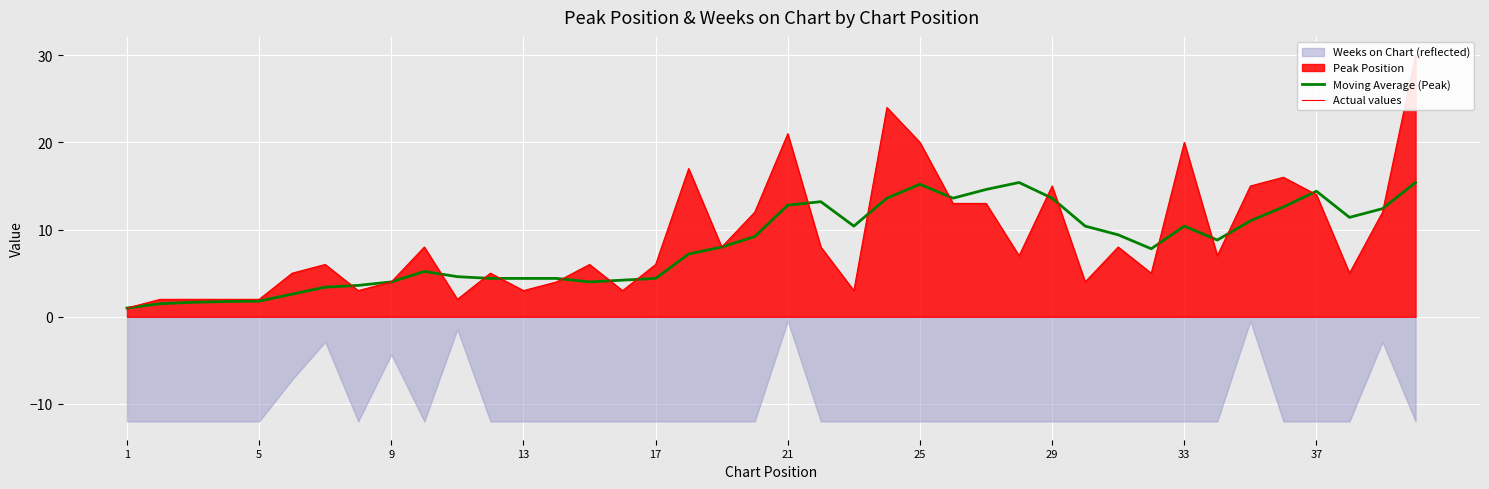

The value of Moving Average (Peak) at 21 is 12.8. True or false?

True